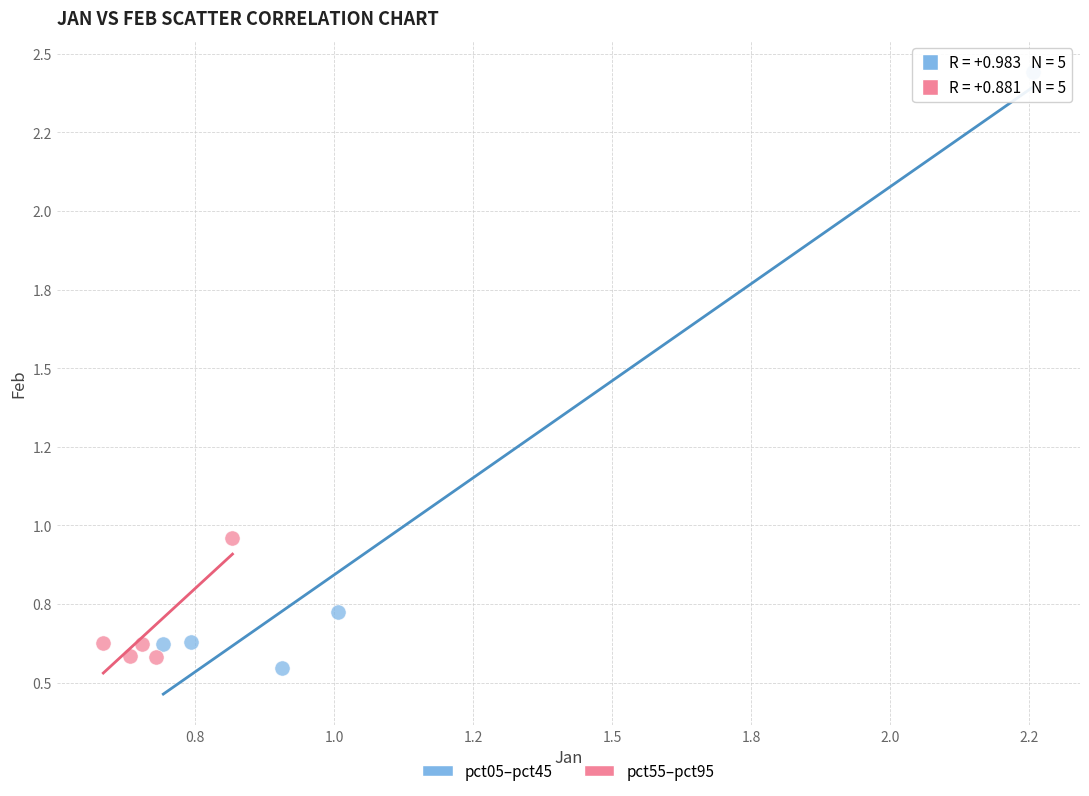

What are all the series names shown in the legend?

pct05–pct45, pct55–pct95